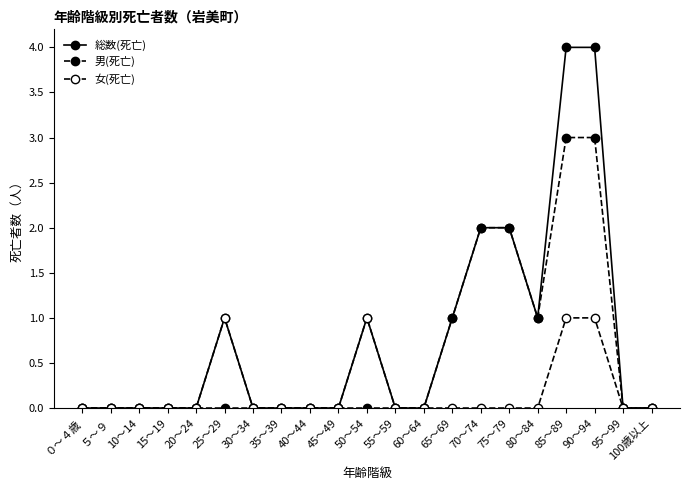

How many data points does each series have?

21